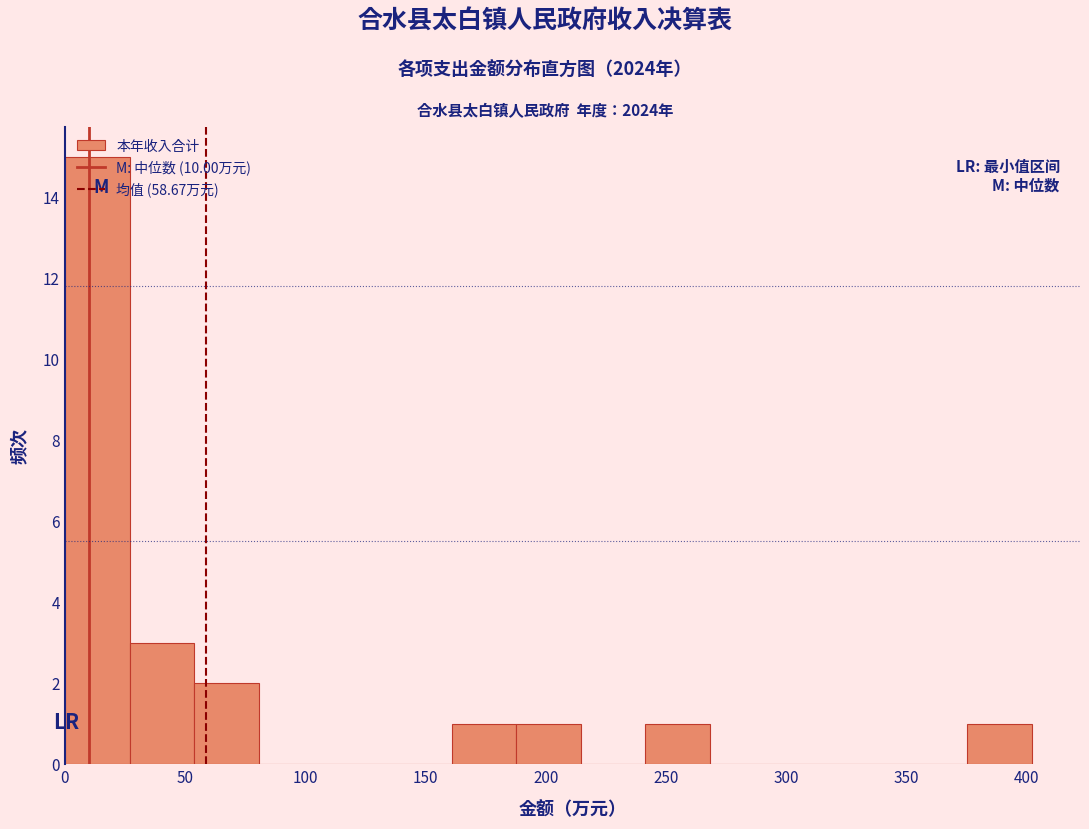

How tall is the bar that spans 190 to 215 on the x-axis? Neither the bar edges nor the heights are printed on the chart, so give them approximately, as read against the axes.

1